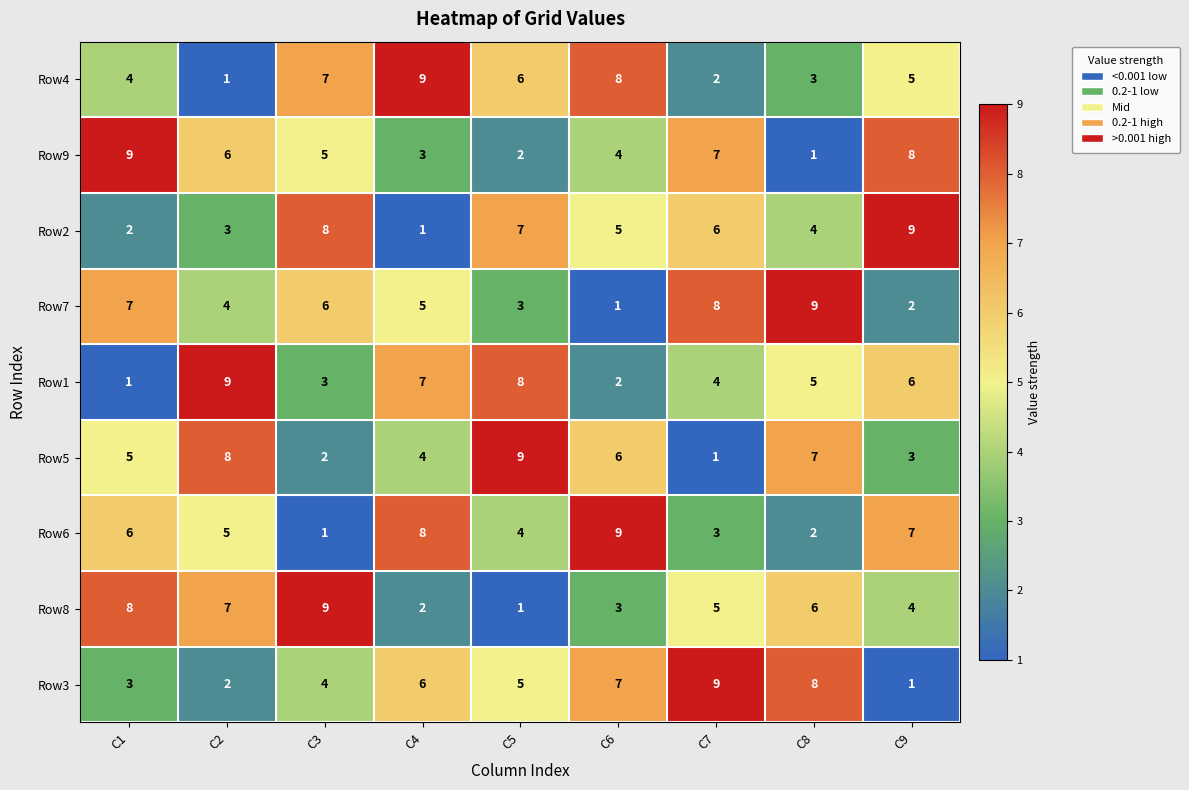

Rank the series at C3 from highest to lowest value.

Row8, Row2, Row4, Row7, Row9, Row3, Row1, Row5, Row6